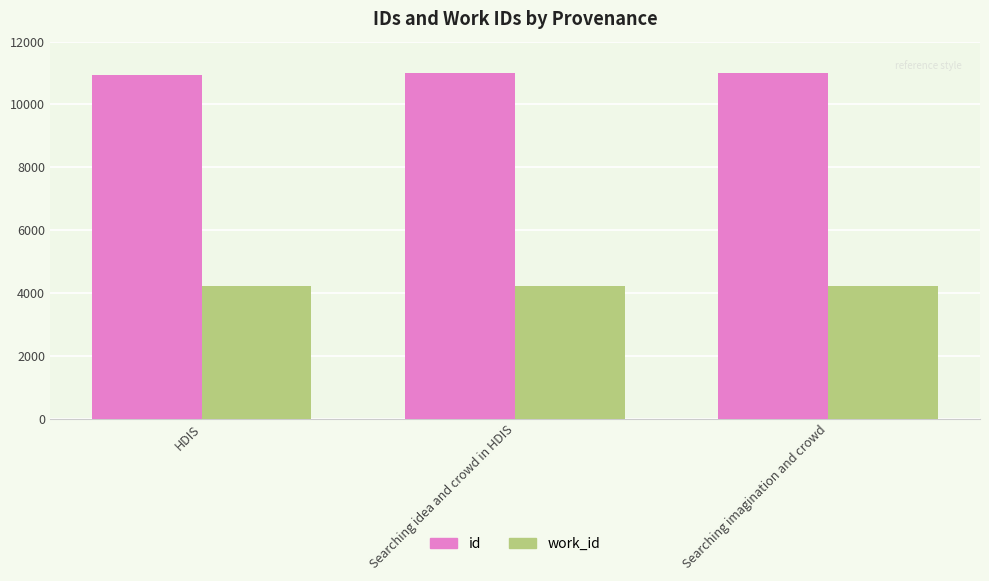

What position from the right is Searching imagination and crowd?

1